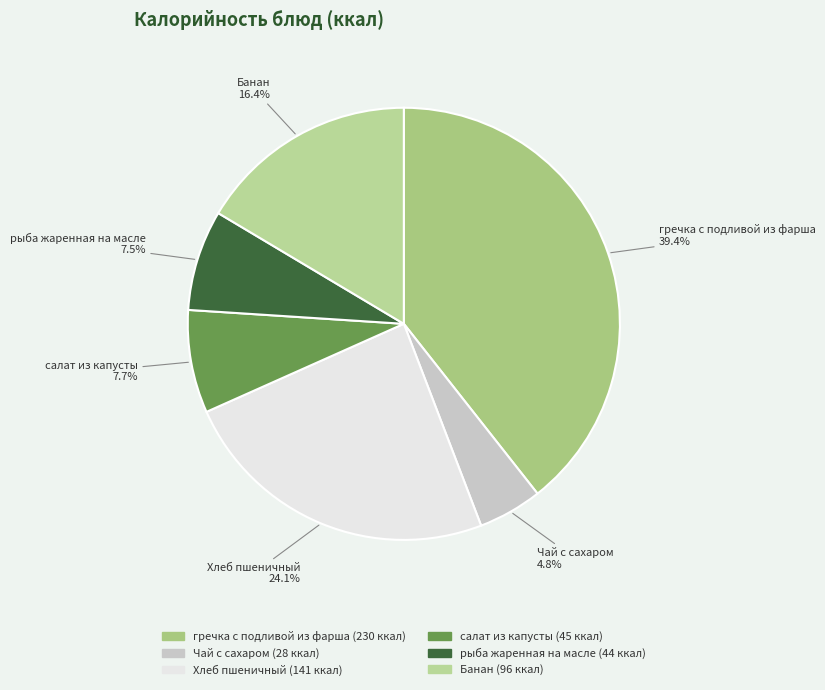

Is Чай с сахаром the majority of the pie?

No